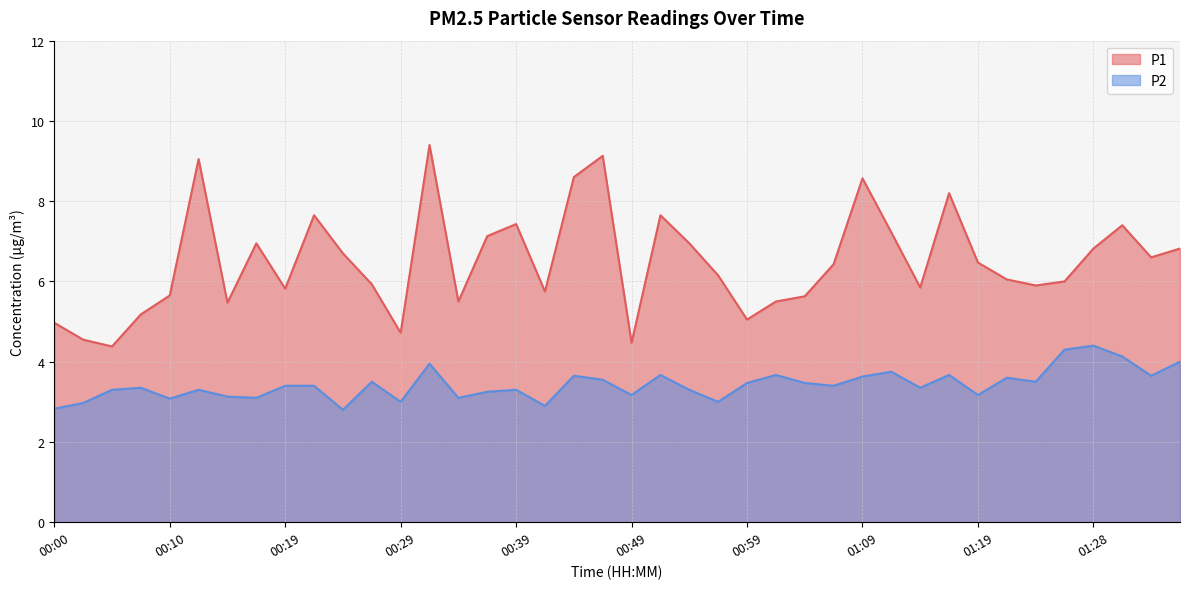

Reading left to right, list all the values displayed in this chart.

P1: 00:00=5.0	00:02=4.5	00:05=4.4	00:07=5.2	00:10=5.7	00:12=9.1	00:15=5.5	00:17=7.0	00:19=5.8	00:22=7.7	00:24=6.7	00:27=5.9	00:29=4.7	00:32=9.4	00:34=5.5	00:37=7.1	00:39=7.4	00:42=5.8	00:44=8.6	00:47=9.1	00:49=4.5	00:52=7.7	00:54=7.0	00:56=6.2	00:59=5.0	01:01=5.5	01:04=5.6	01:06=6.4	01:09=8.6	01:11=7.2	01:14=5.8	01:16=8.2	01:19=6.5	01:21=6.0	01:23=5.9	01:26=6.0	01:28=6.8	01:31=7.4	01:33=6.6	01:36=6.8
P2: 00:00=2.8	00:02=3.0	00:05=3.3	00:07=3.4	00:10=3.1	00:12=3.3	00:15=3.1	00:17=3.1	00:19=3.4	00:22=3.4	00:24=2.8	00:27=3.5	00:29=3.0	00:32=4.0	00:34=3.1	00:37=3.2	00:39=3.3	00:42=2.9	00:44=3.6	00:47=3.5	00:49=3.2	00:52=3.7	00:54=3.3	00:56=3.0	00:59=3.5	01:01=3.7	01:04=3.5	01:06=3.4	01:09=3.6	01:11=3.8	01:14=3.4	01:16=3.7	01:19=3.2	01:21=3.6	01:23=3.5	01:26=4.3	01:28=4.4	01:31=4.1	01:33=3.6	01:36=4.0